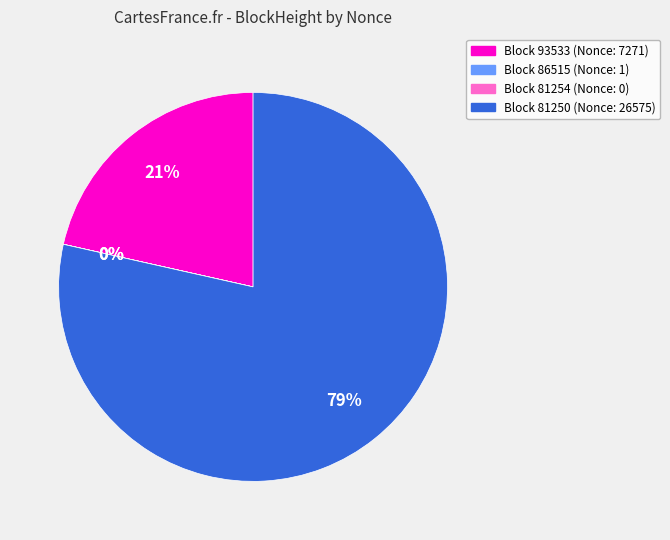

What portion of the pie excludes 81254?

100.0%